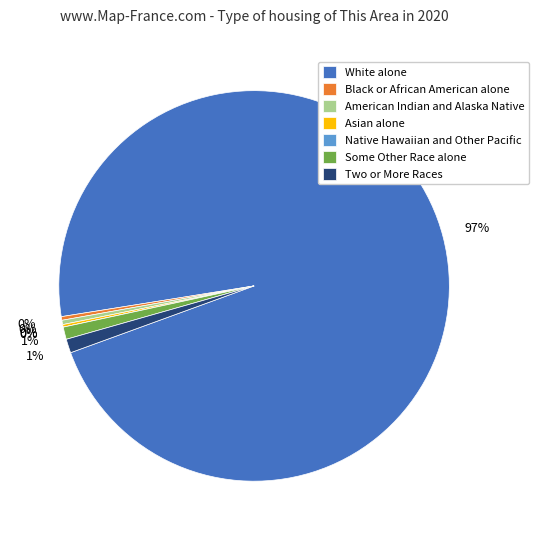

Is it true that Some Other Race alone is 1% of the pie?

True